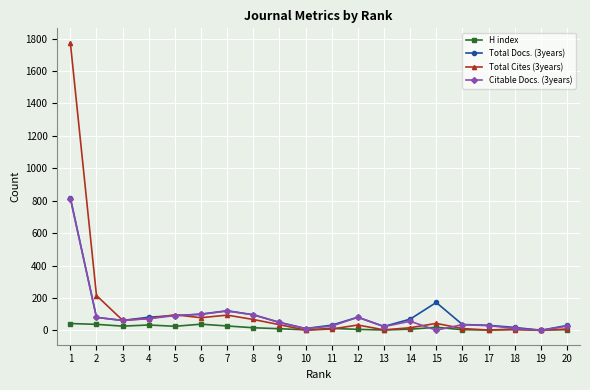

At which label does Total Cites (3years) reach its peak?

1